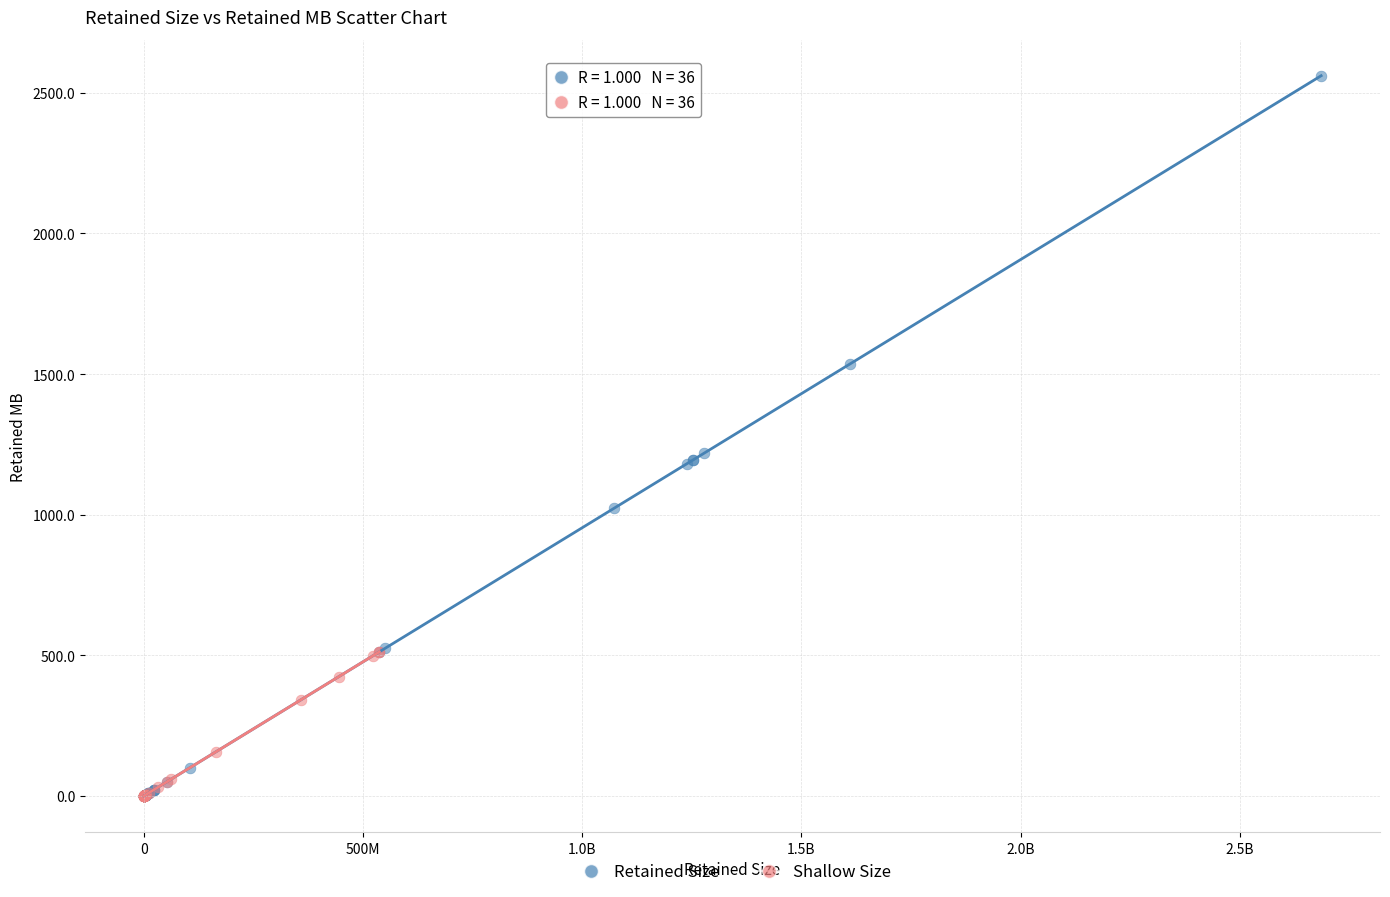

Which series has the widest spread of Y values?

Retained Size